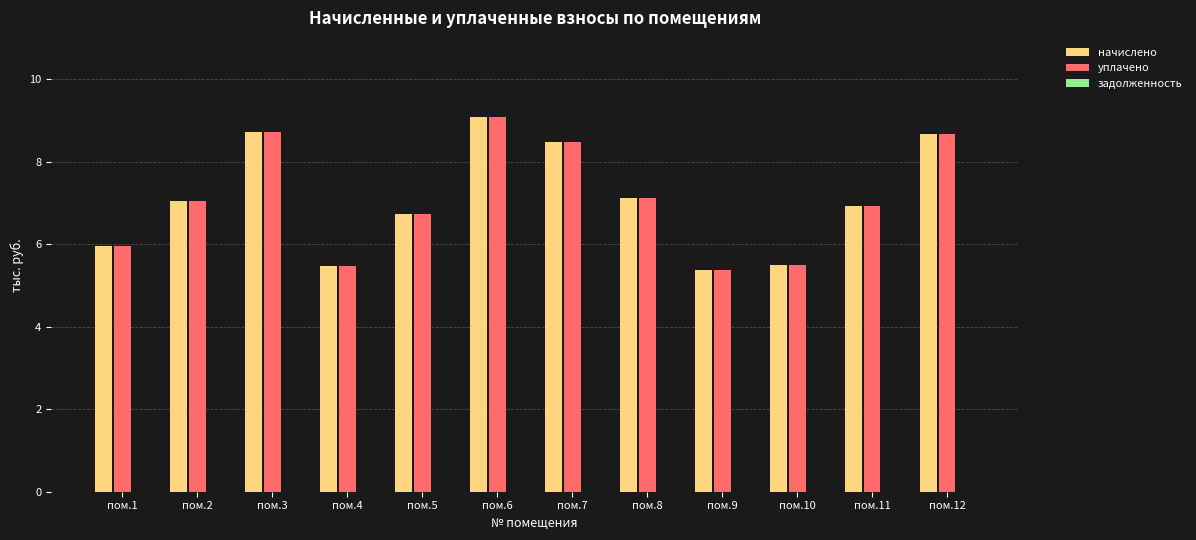

What is the total value across all series at пом.10?

11.0